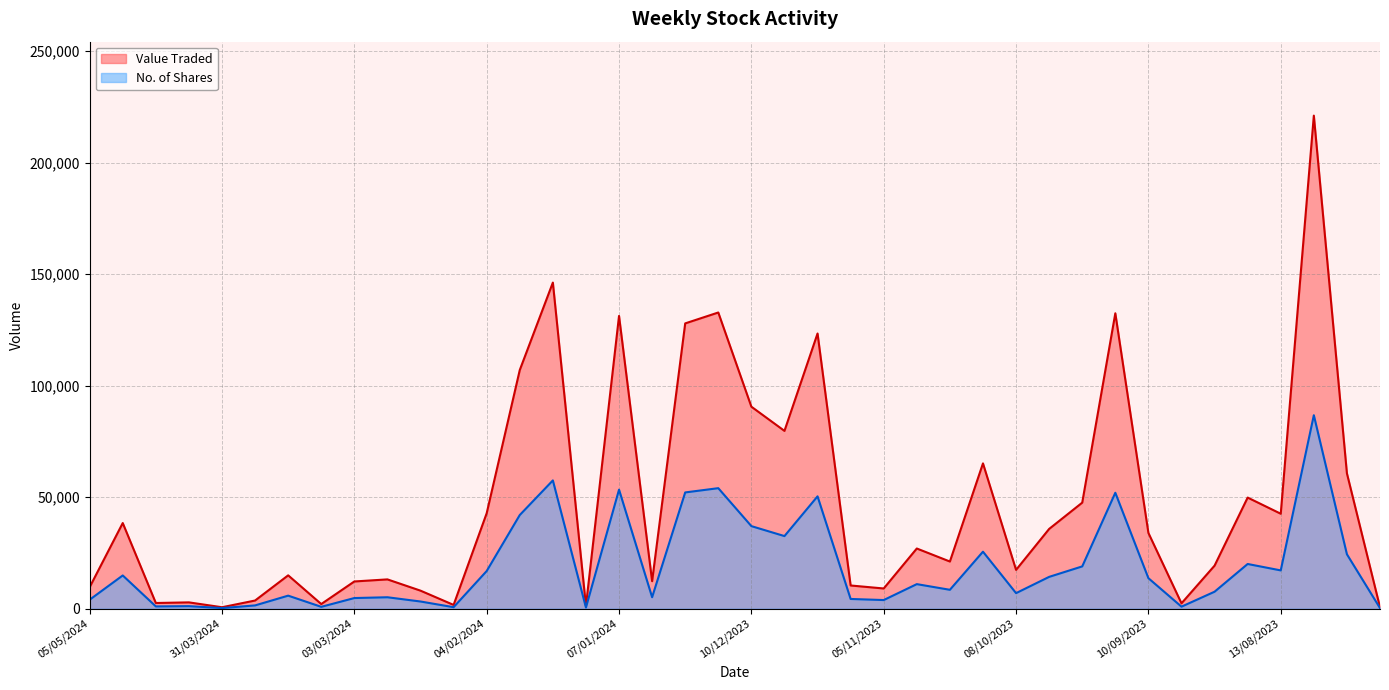

What position from the left is 10/03/2024?

8